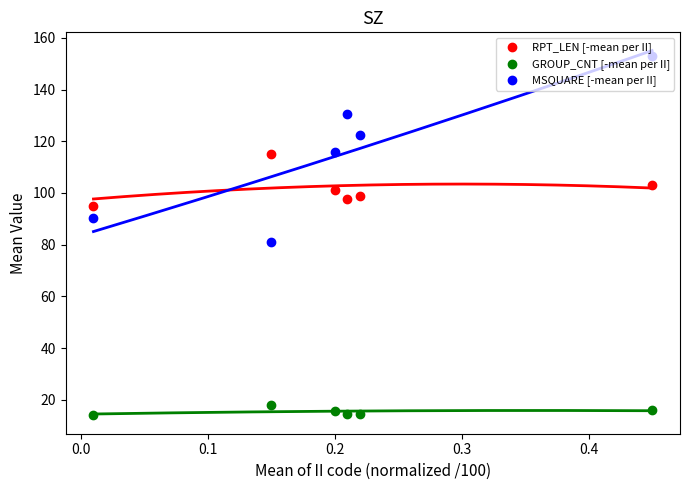

Which series has the largest total across all categories?

MSQUARE [-mean per II]